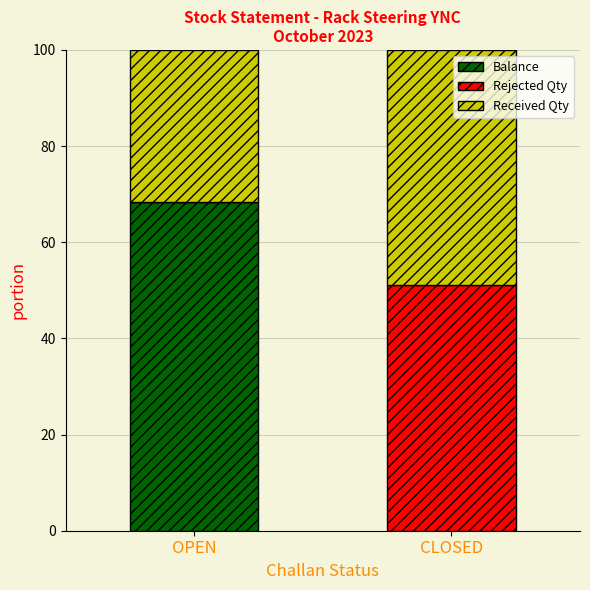

The Balance series shows 0.0 at CLOSED. True or false?

True